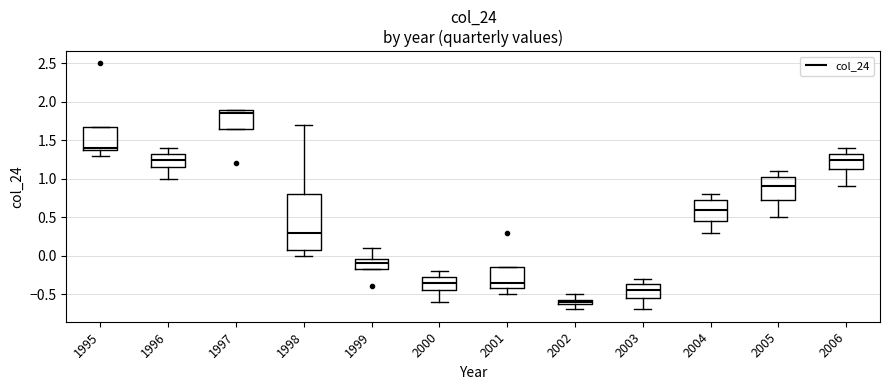

Which box is the tallest, from its lower edge to its upper edge?

1998